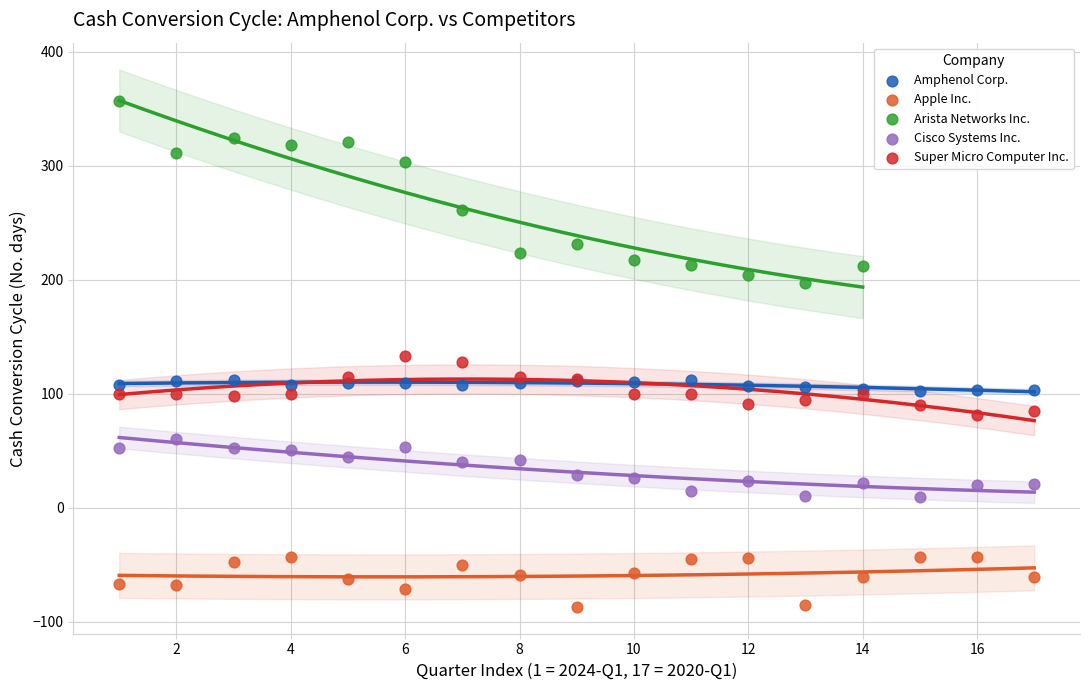

What are all the series names shown in the legend?

Amphenol Corp., Apple Inc., Arista Networks Inc., Cisco Systems Inc., Super Micro Computer Inc.